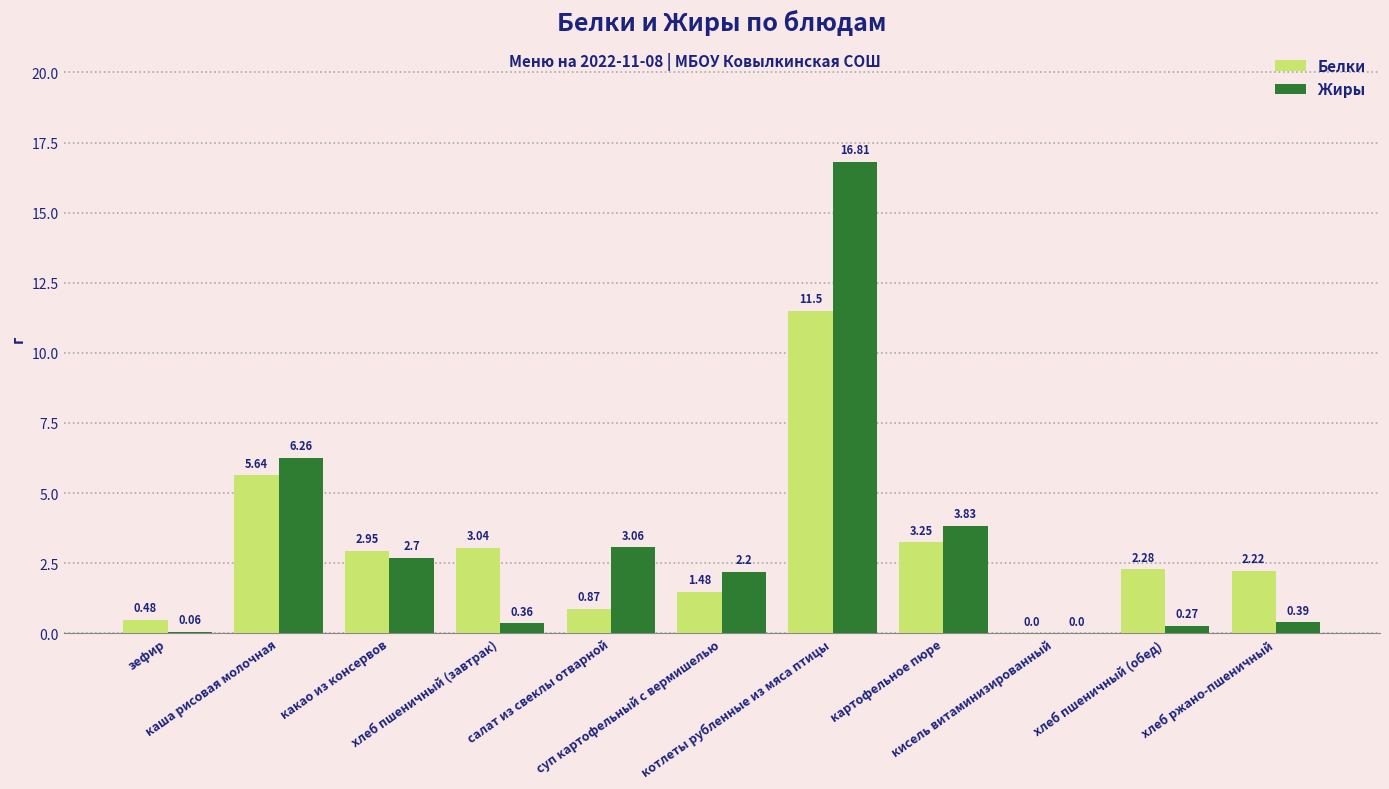

Which series changed the most between хлеб пшеничный (завтрак) and кисель витаминизированный?

Белки